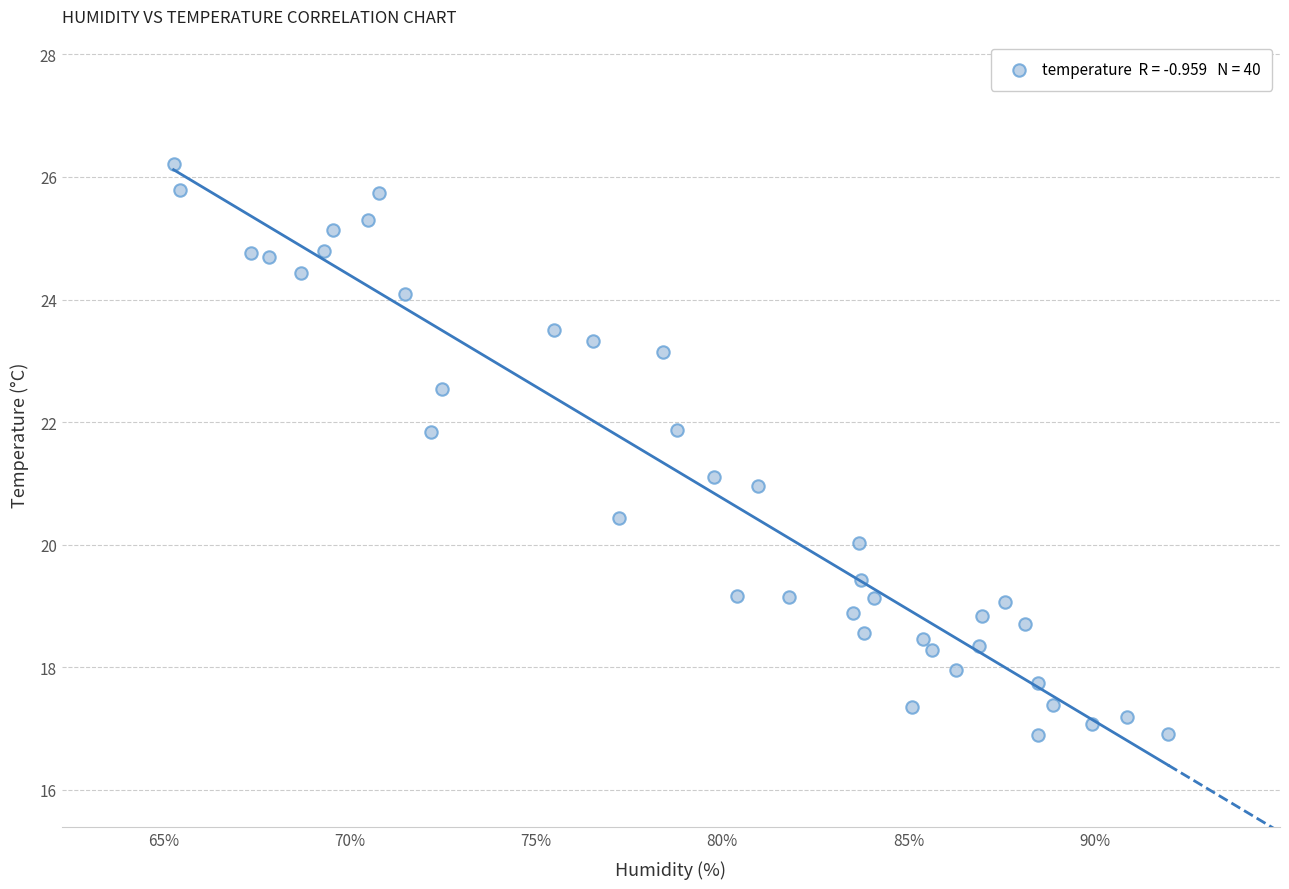

What is the range of X values (max minus min)?

26.7